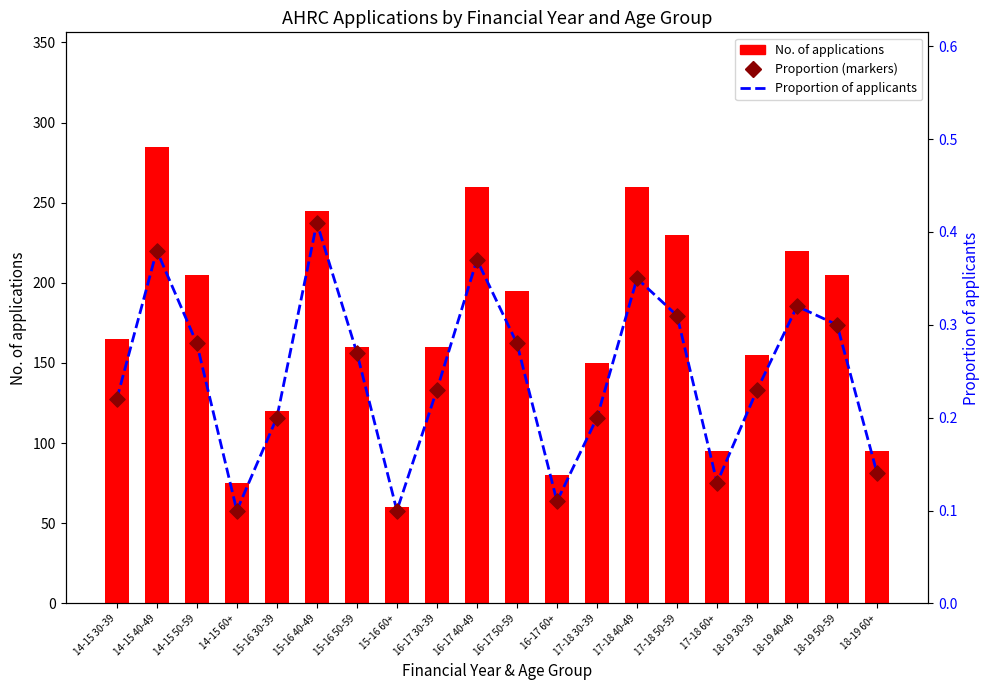

Which series contains the lowest Y value?

Proportion of applicants